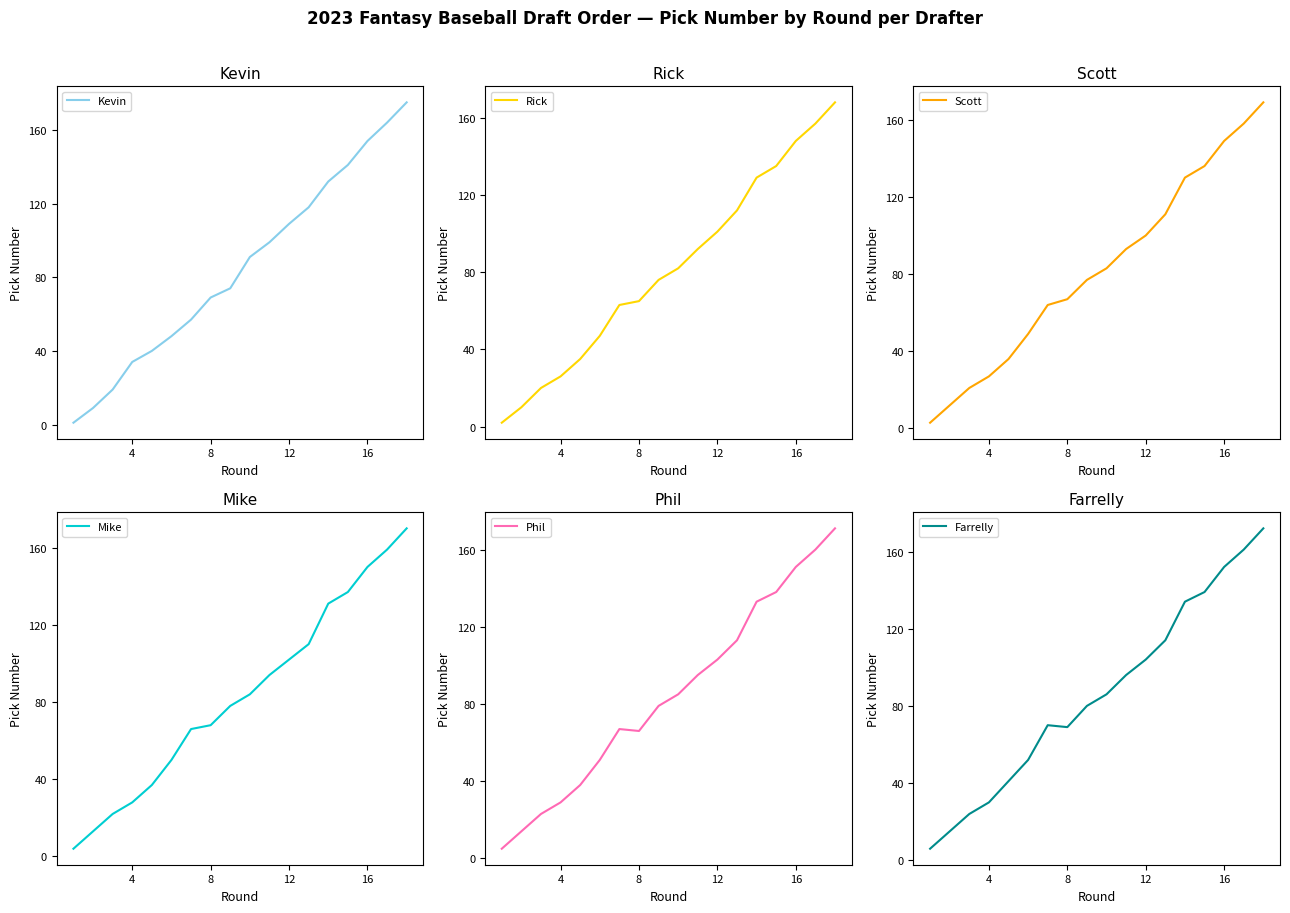

What is the sum of the Farrelly values at 12 and 8?

173